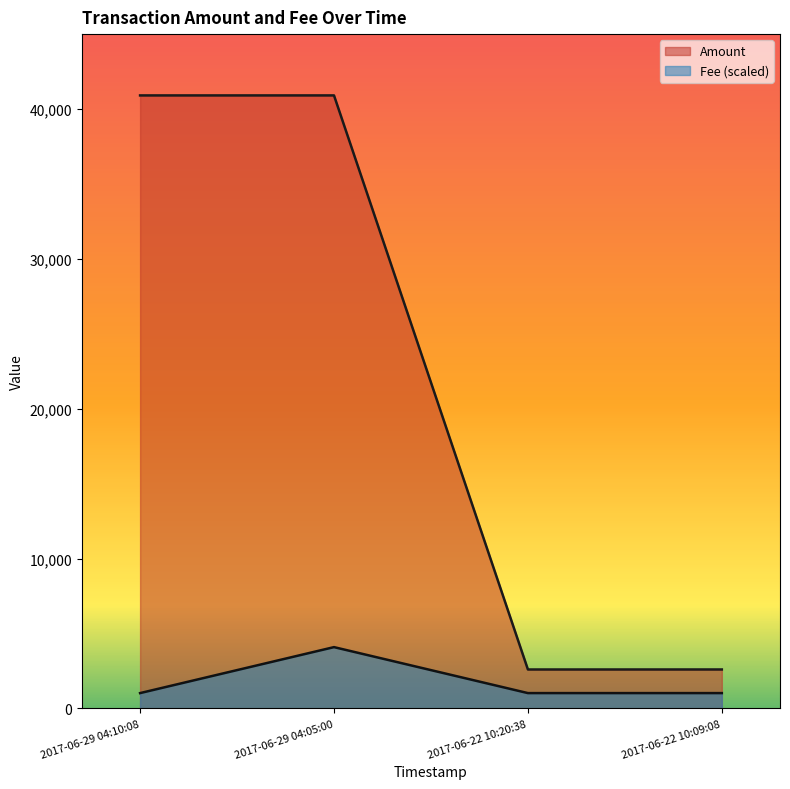

What position from the left is 2017-06-22 10:20:38?

3